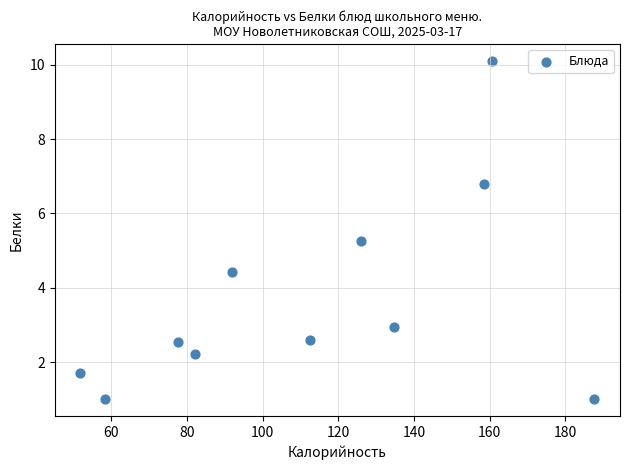

What is the average X value?

112.9